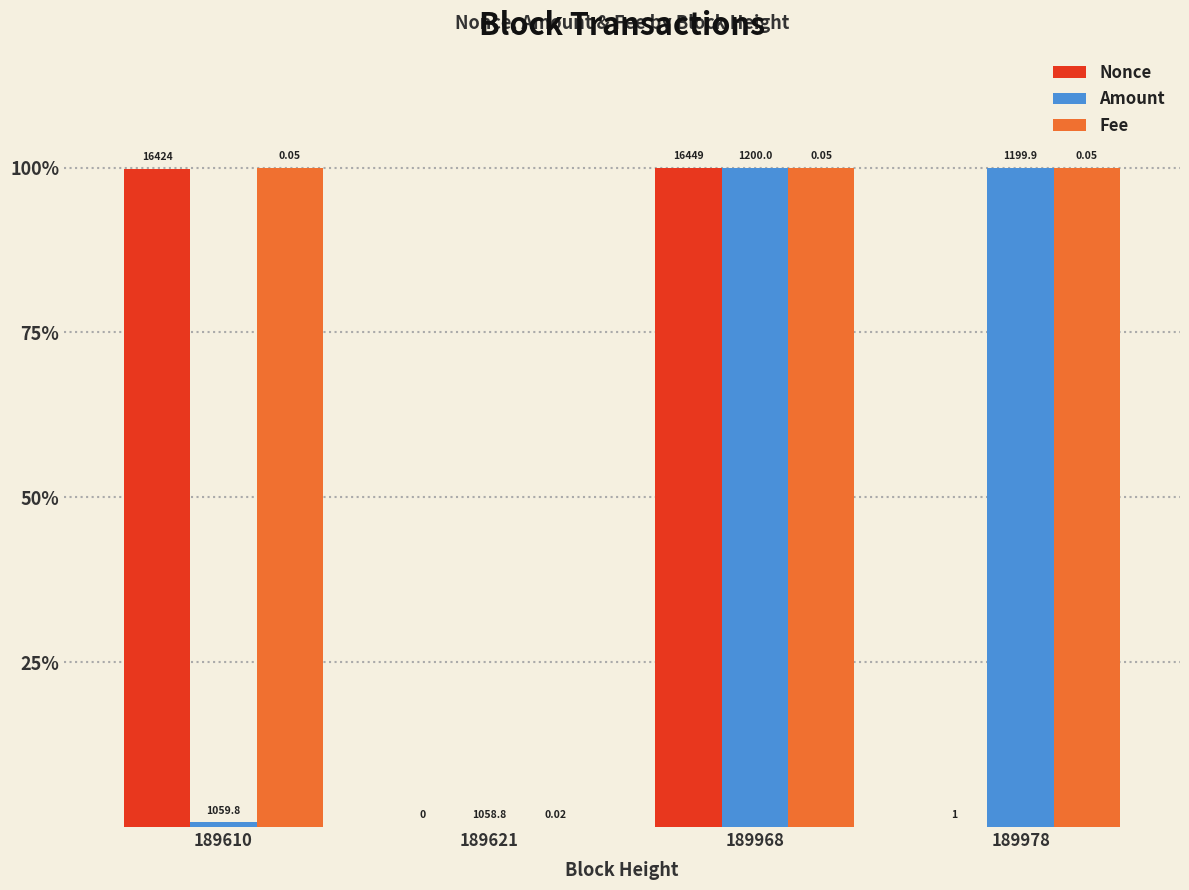

What are all the series names shown in the legend?

Nonce, Amount, Fee